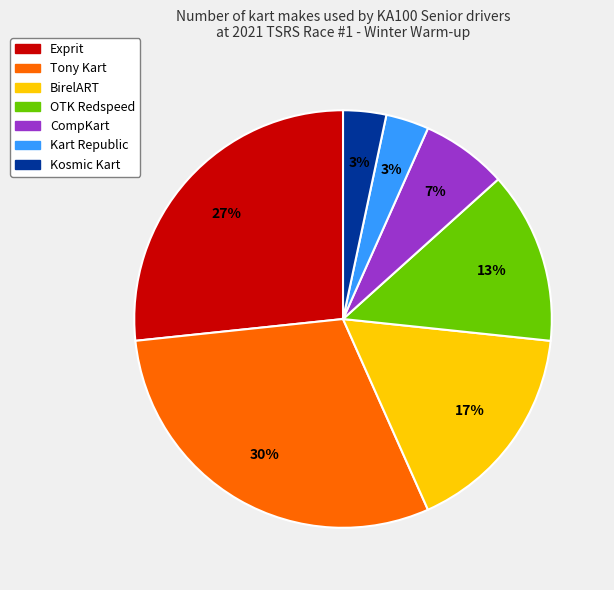

Which category has the biggest portion of the pie?

Tony Kart